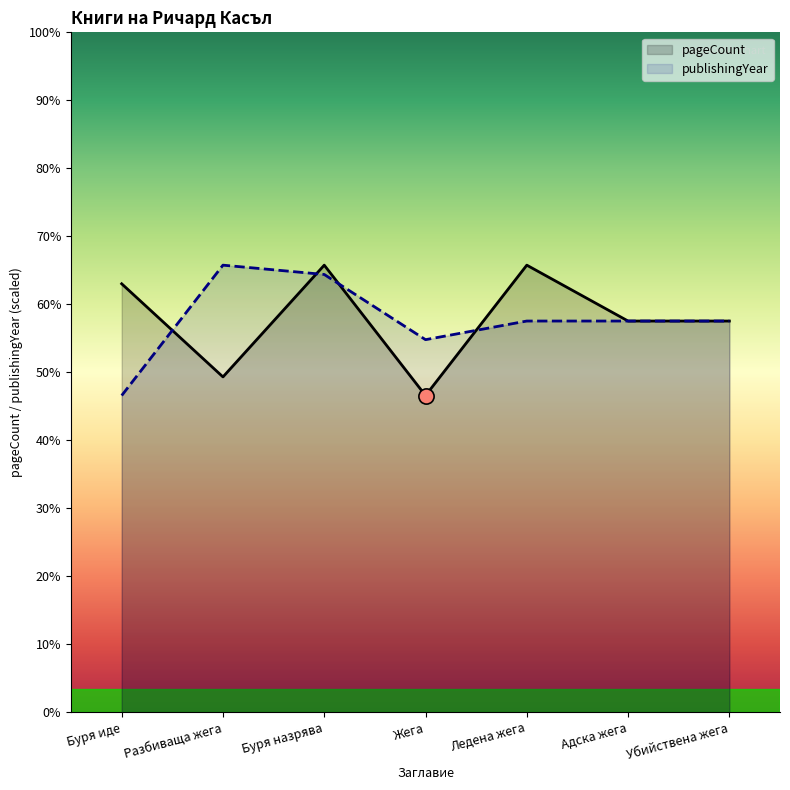

What are all the series names shown in the legend?

pageCount, publishingYear